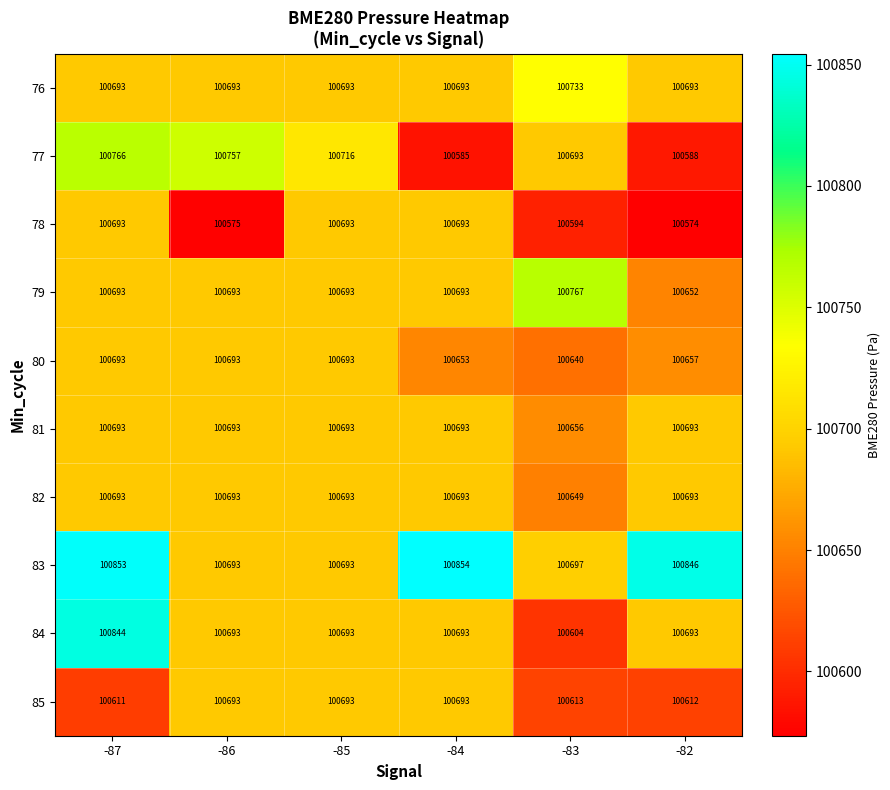

Is the value of 80 at -83 greater than the value of 82 at -86?

No